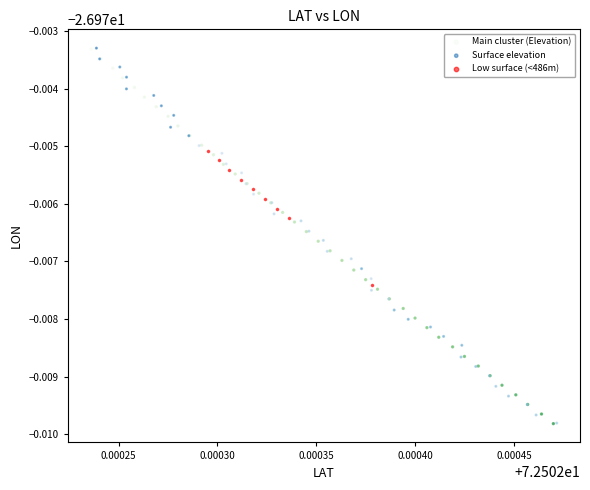

Which series has the largest Y range (max minus min)?

Surface elevation